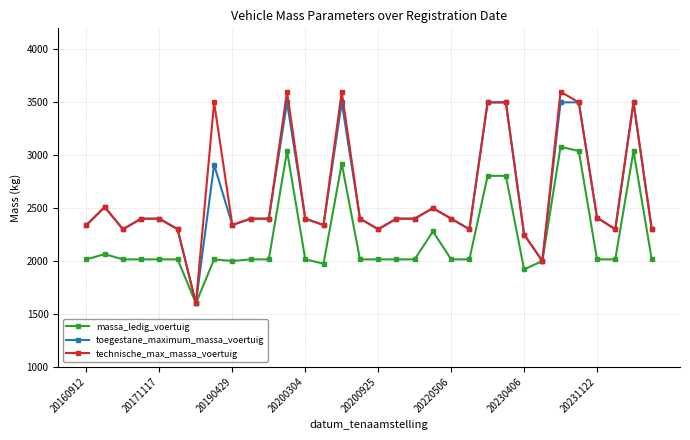

Which series has the widest spread of values?

technische_max_massa_voertuig